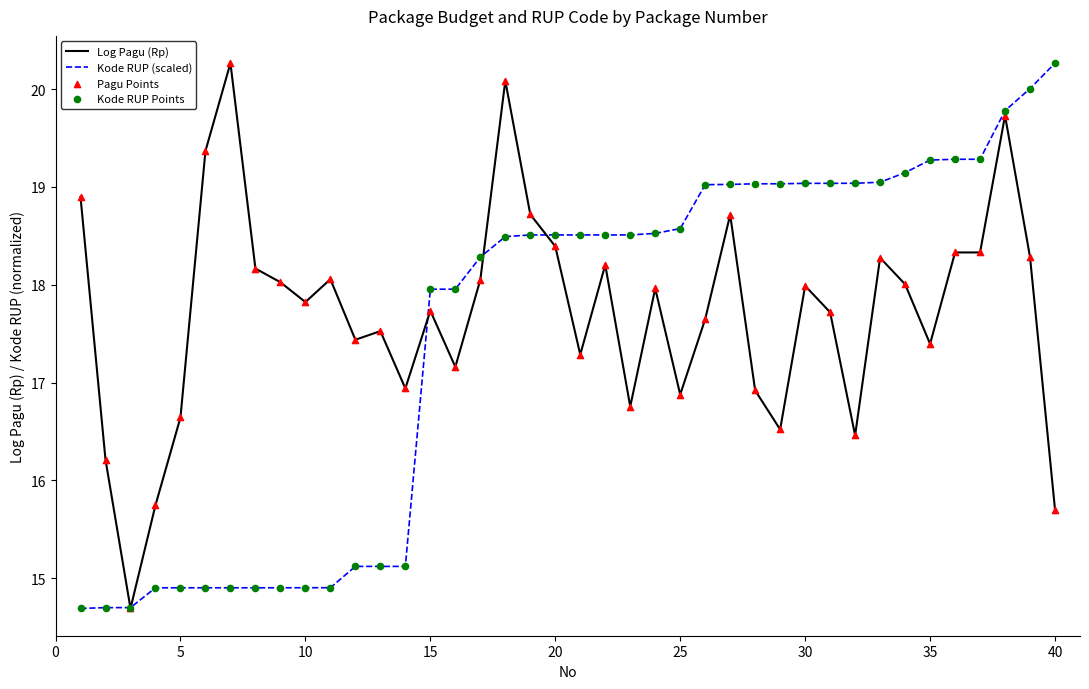

Which series has the largest total across all categories?

Log Pagu (Rp)